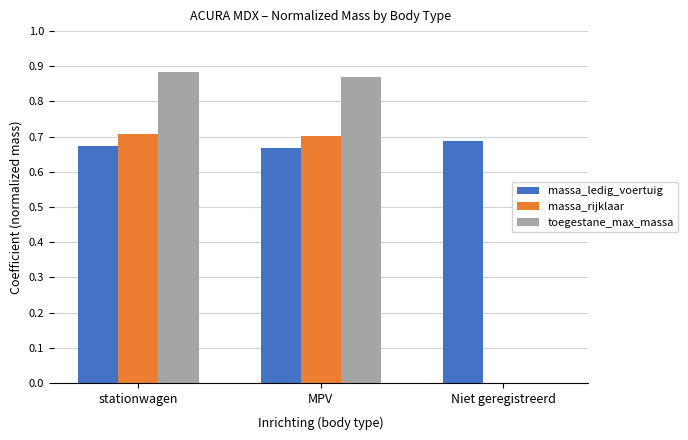

At which category is the sum across all series the highest?

stationwagen